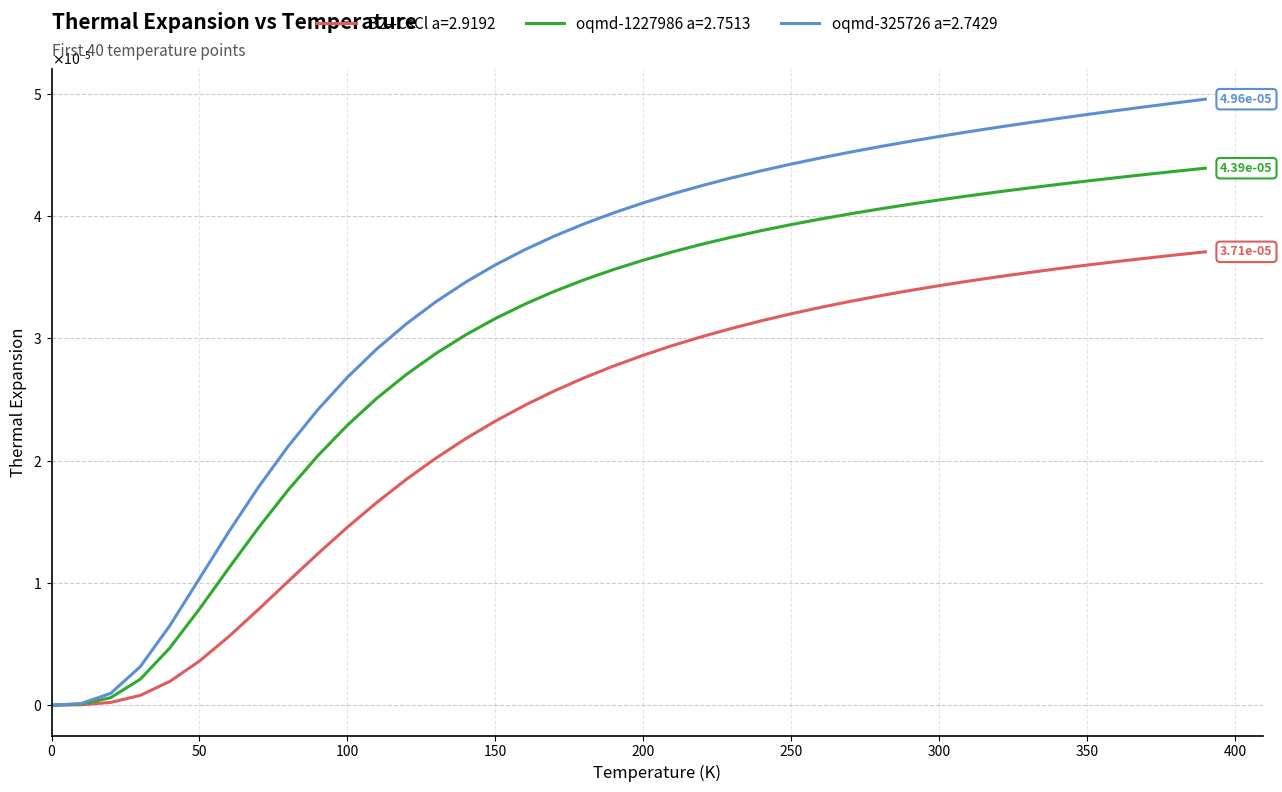

Rank the series by their maximum value, from lowest to highest.

B2--CsCl a=2.9192, oqmd-1227986 a=2.7513, oqmd-325726 a=2.7429